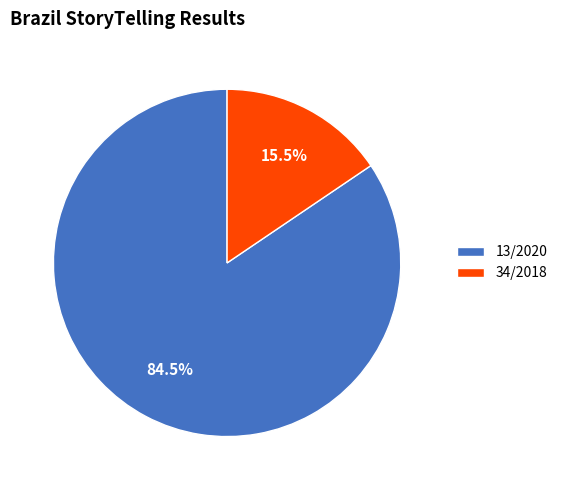

Does 34/2018 represent more than half of the total?

No